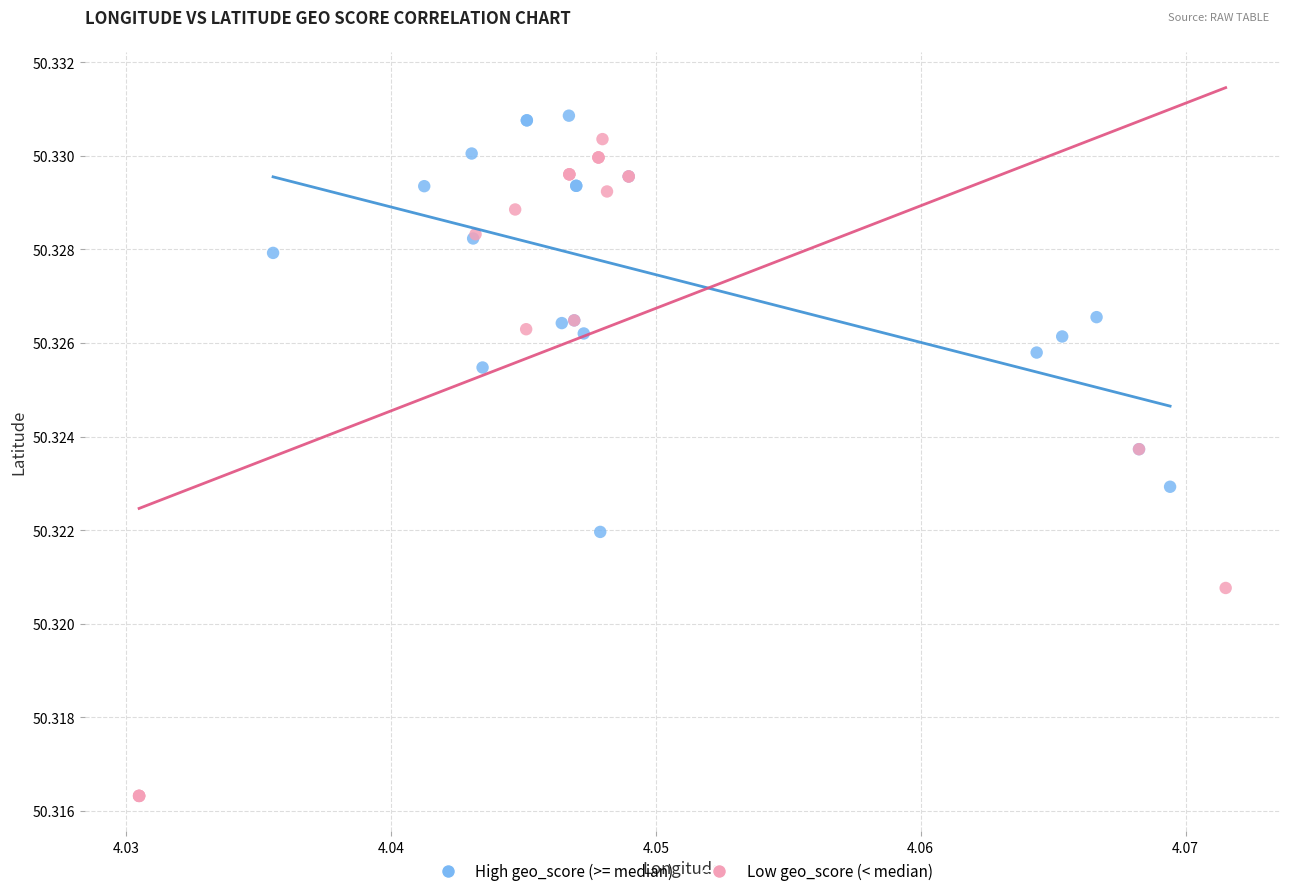

Which series reaches the minimum Y coordinate?

Low geo_score (< median)